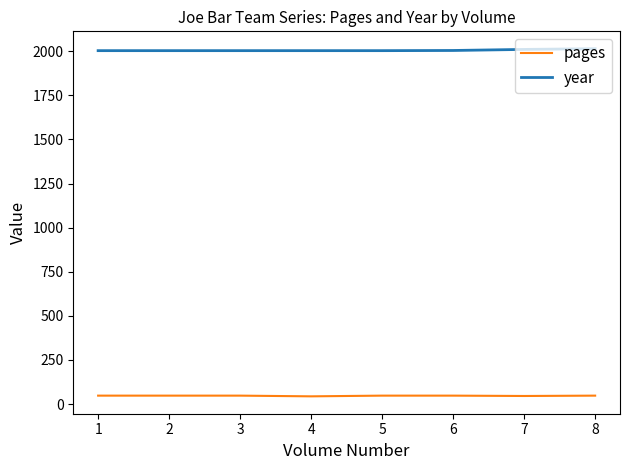

What are all the series names shown in the legend?

pages, year